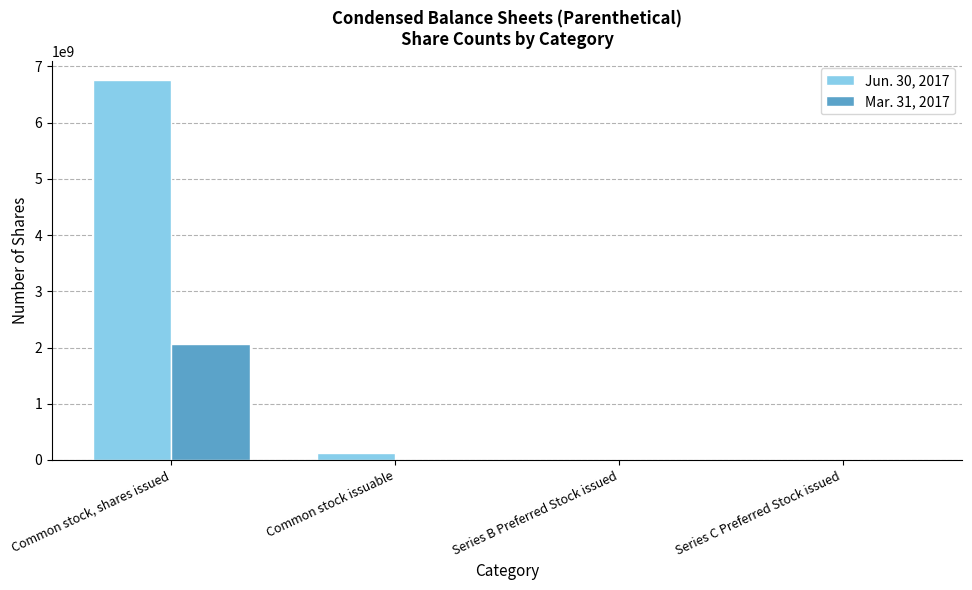

The value of Mar. 31, 2017 at Common stock, shares issued is 1274377601. True or false?

False